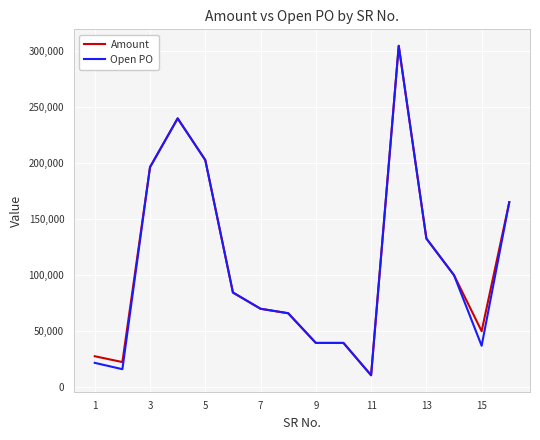

What is the average value of the Amount series?

109512